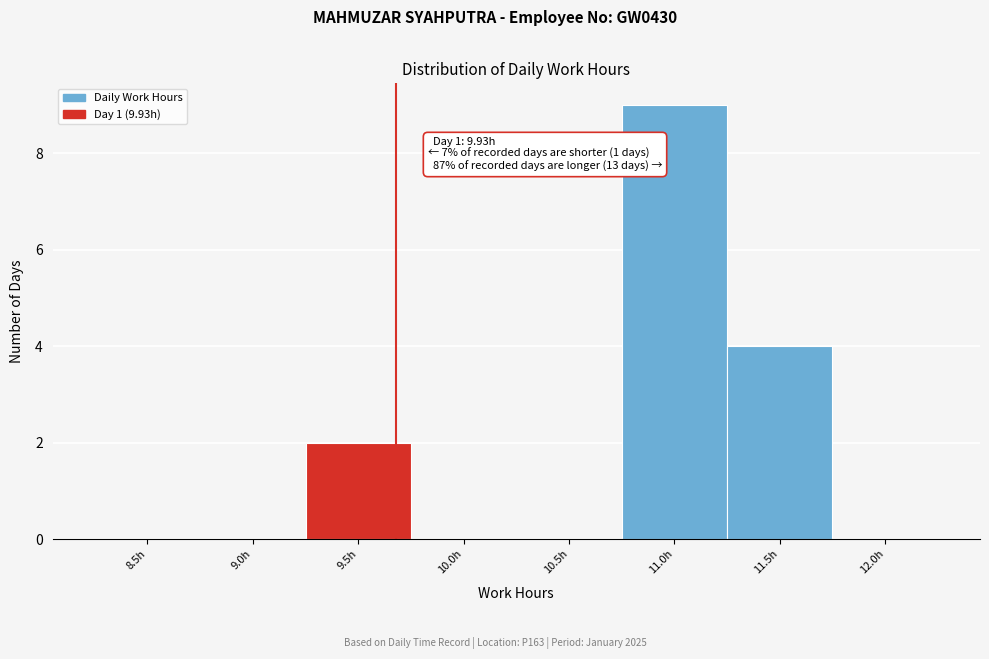

Reading right to left, transcribe all the data shown in this chart.

12.0h=0	11.5h=4	11.0h=9	10.5h=0	10.0h=0	9.5h=2	9.0h=0	8.5h=0